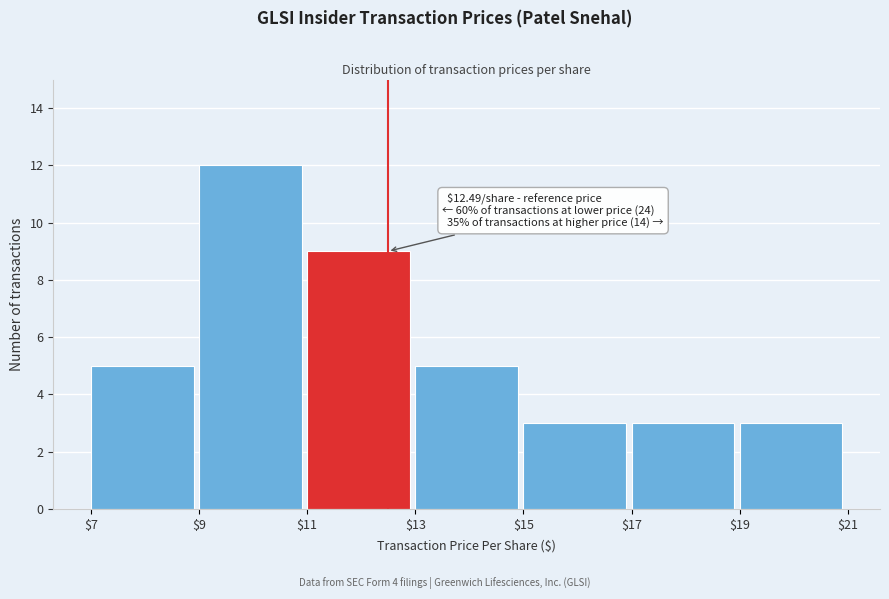

Over which range of the x-axis is the bar tallest?

$9 to $11